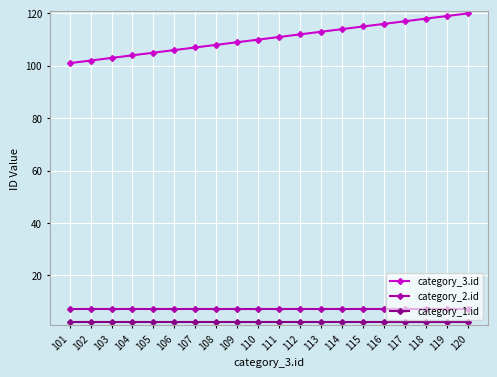

At how many categories does at least one series exceed 44?

20